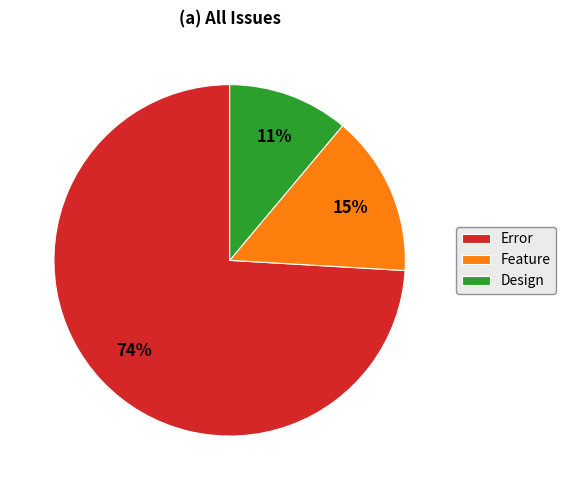

Rank the categories by value from lowest to highest.

Design, Feature, Error